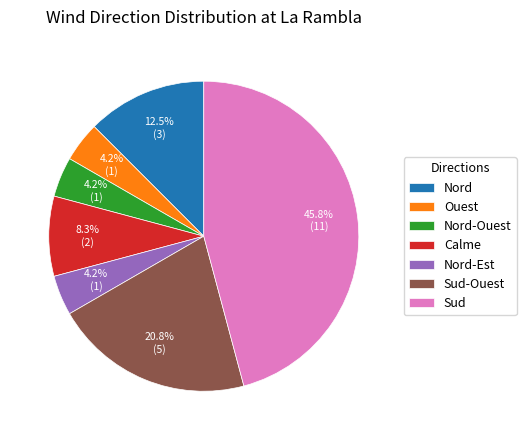

Combined, do Sud-Ouest and Nord-Est account for over 50%?

No